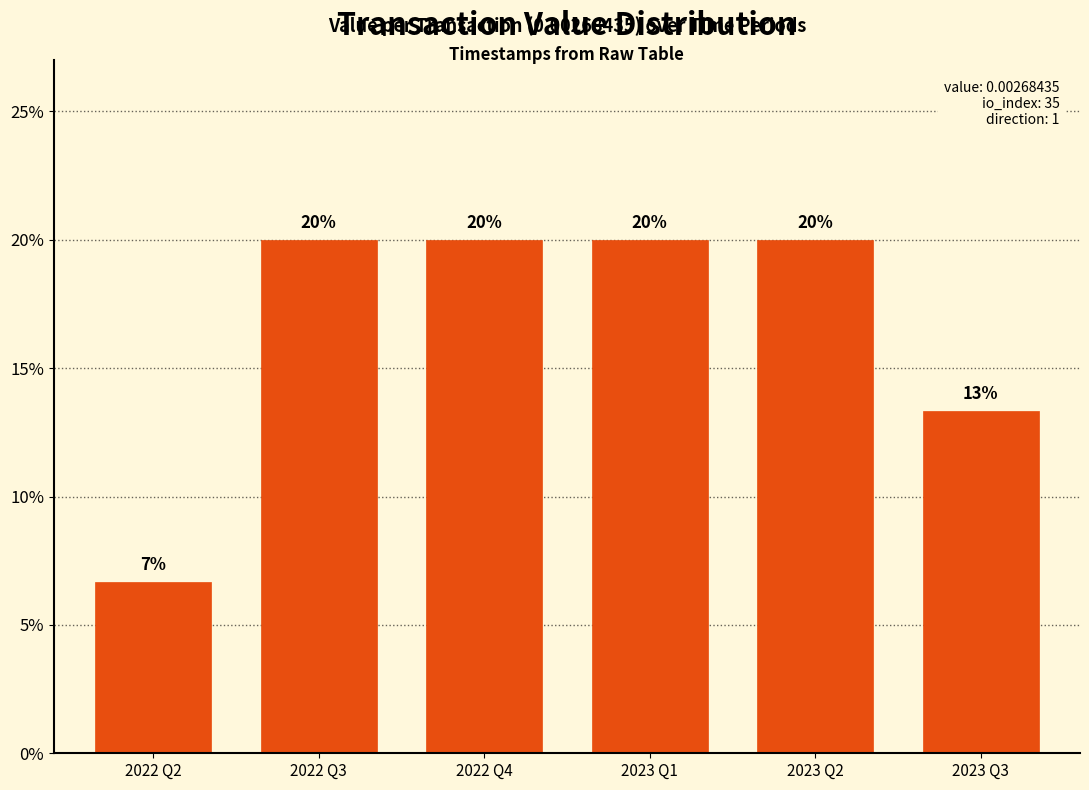

Read the value at 2022 Q4.

20.0